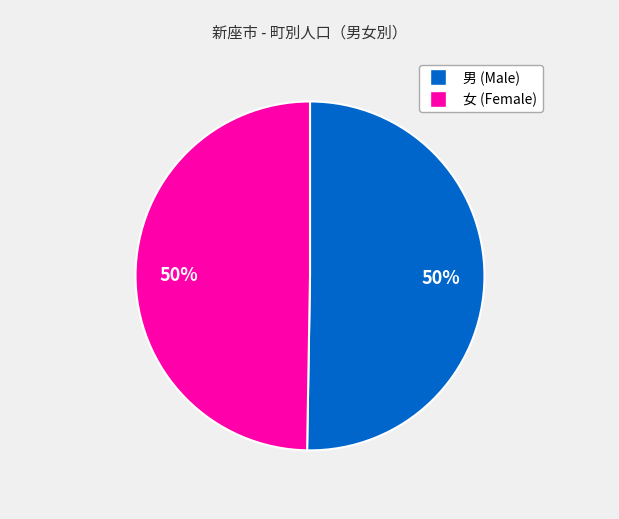

To the nearest percent, what is the average slice percentage?

50%